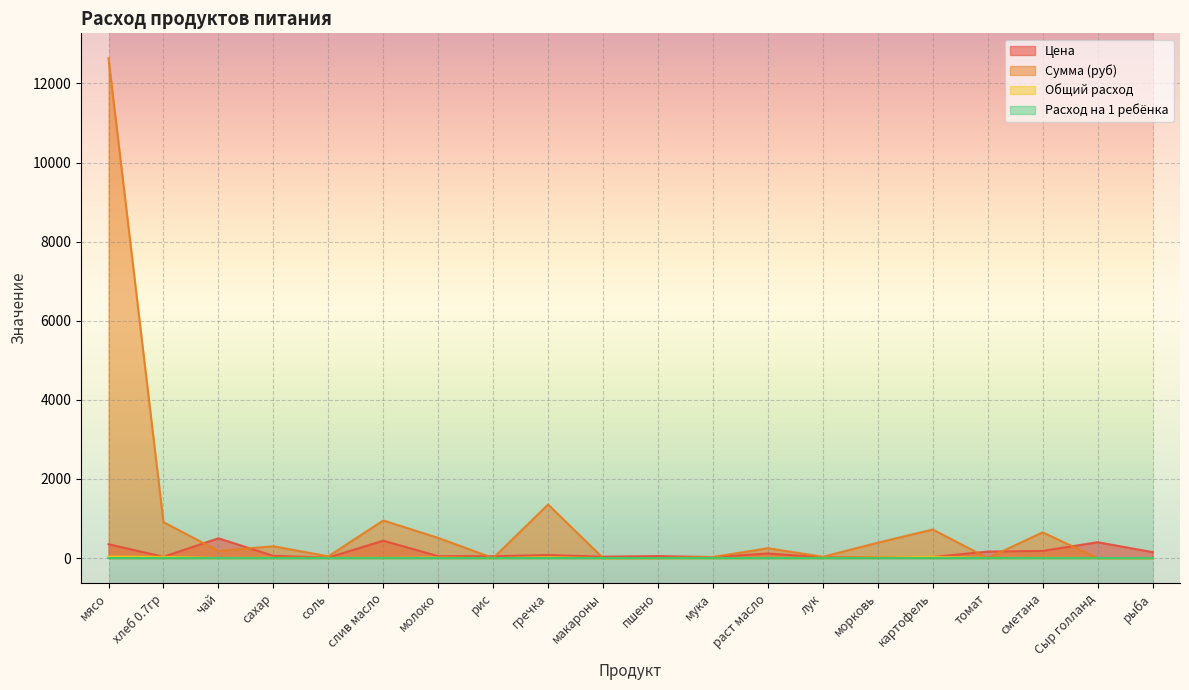

Is it true that Расход на 1 ребёнка equals 0.0 at томат?

True